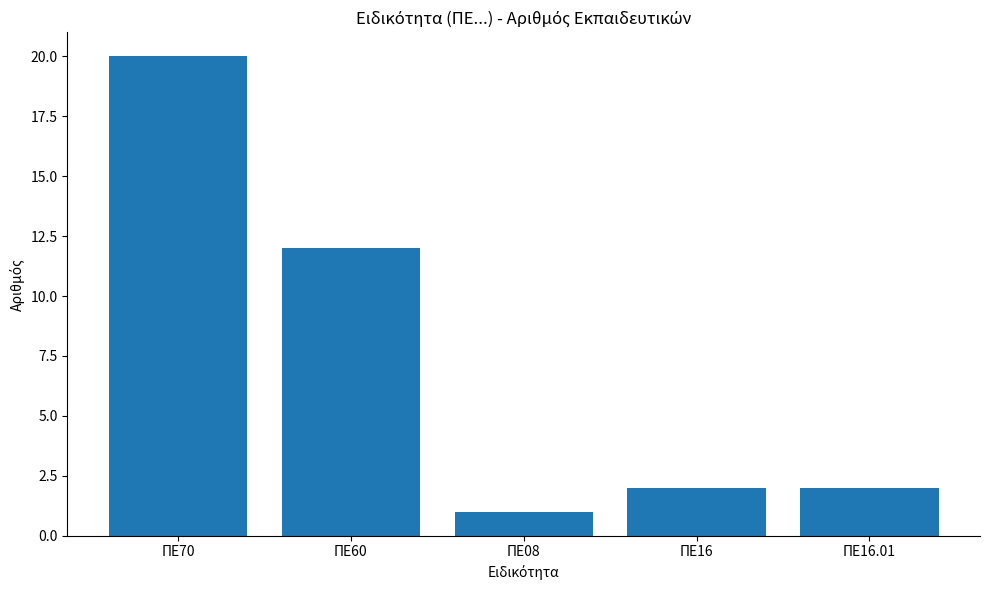

Approximately how many times larger is the value at ΠΕ70 compared to ΠΕ16?

10.0